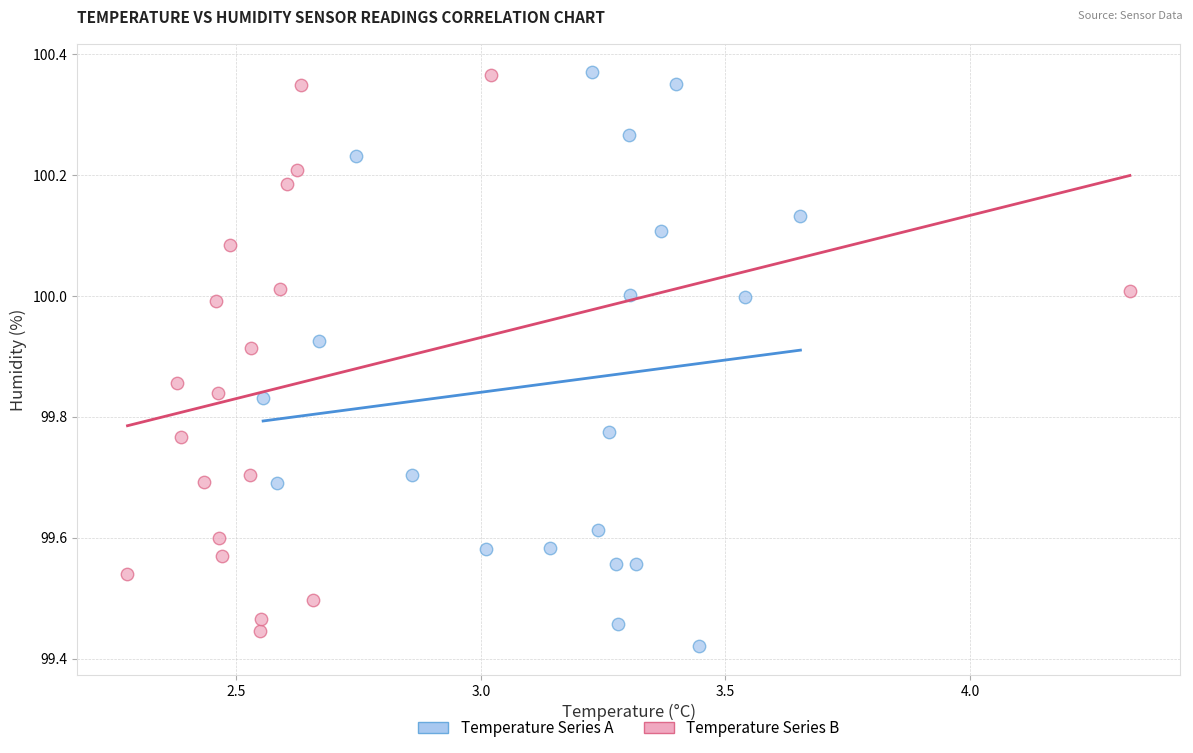

What are all the series names shown in the legend?

Temperature Series A, Temperature Series B